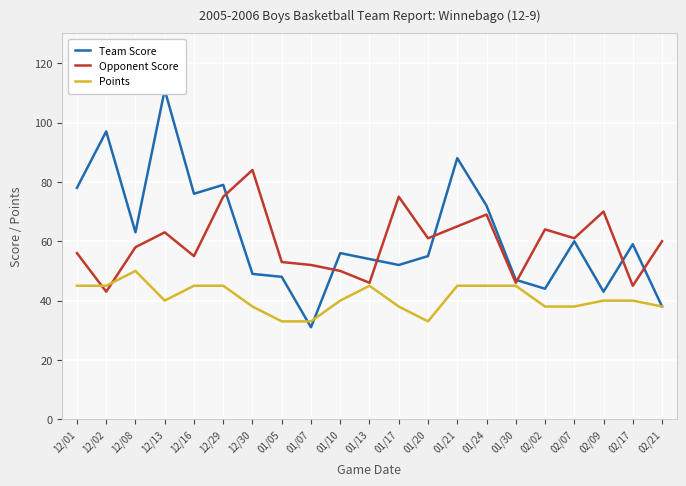

Reading left to right, extract all data points from this chart.

Team Score: 78	97	63	111	76	79	49	48	31	56	54	52	55	88	72	47	44	60	43	59	38
Opponent Score: 56	43	58	63	55	75	84	53	52	50	46	75	61	65	69	46	64	61	70	45	60
Points: 45	45	50	40	45	45	38	33	33	40	45	38	33	45	45	45	38	38	40	40	38